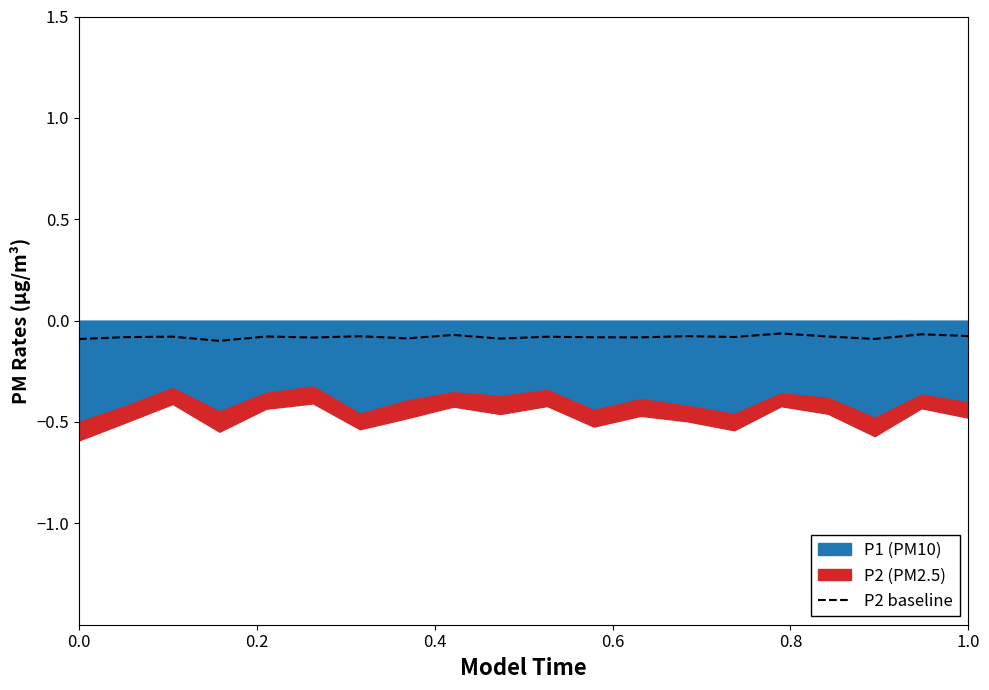

How many interior local valleys (lower than both neighbors) does the data have?

7